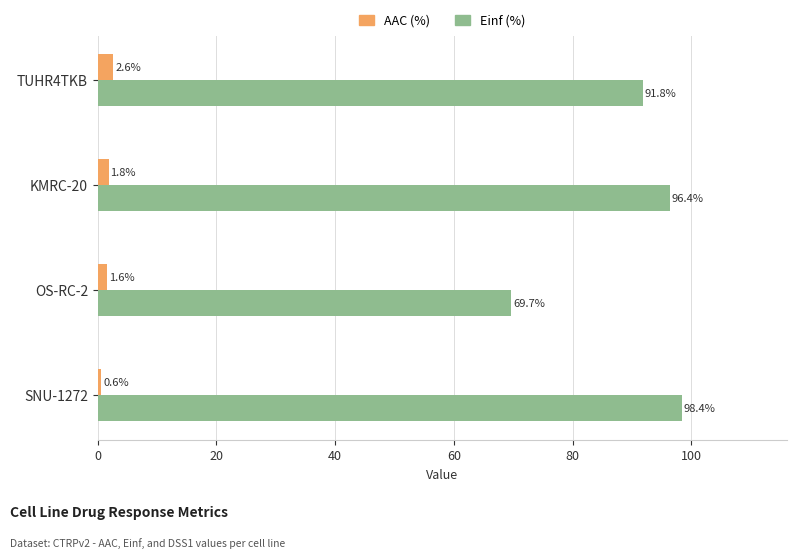

Which series has the largest range (max minus min)?

Einf (%)